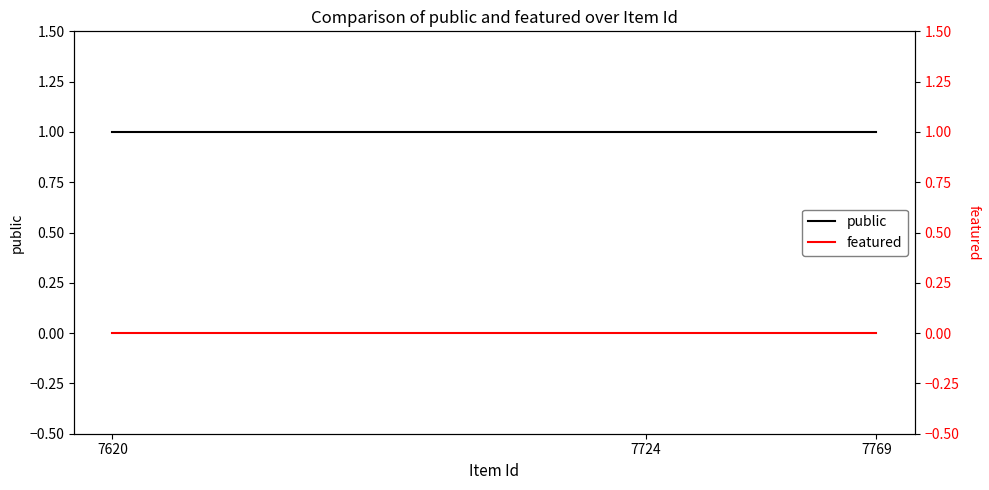

Which category has the highest value in the public series?

7620